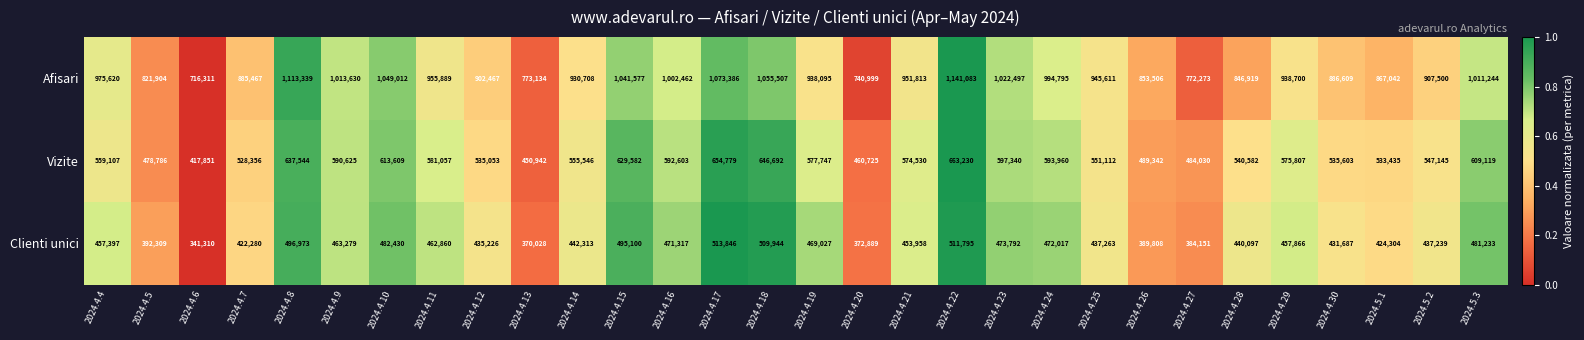

How many categories are shown in the chart?

30